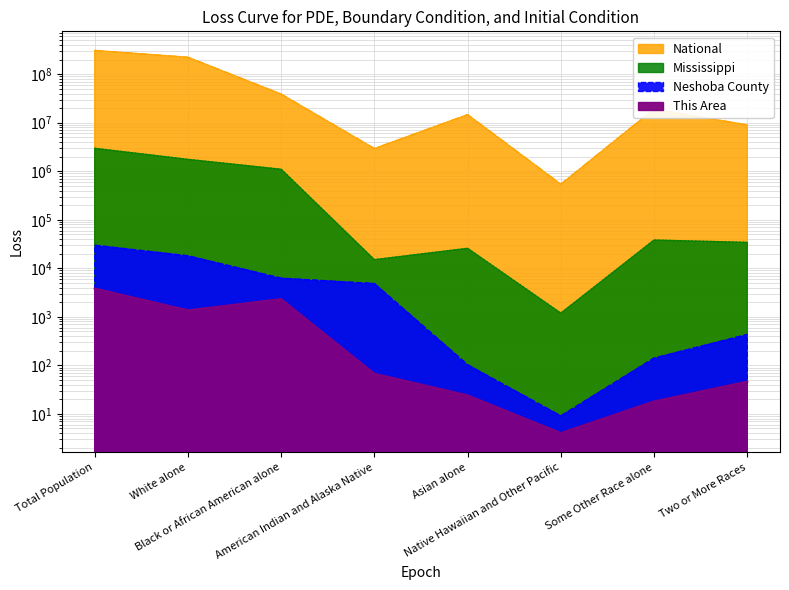

What are all the series names shown in the legend?

This Area, Neshoba County, Mississippi, National